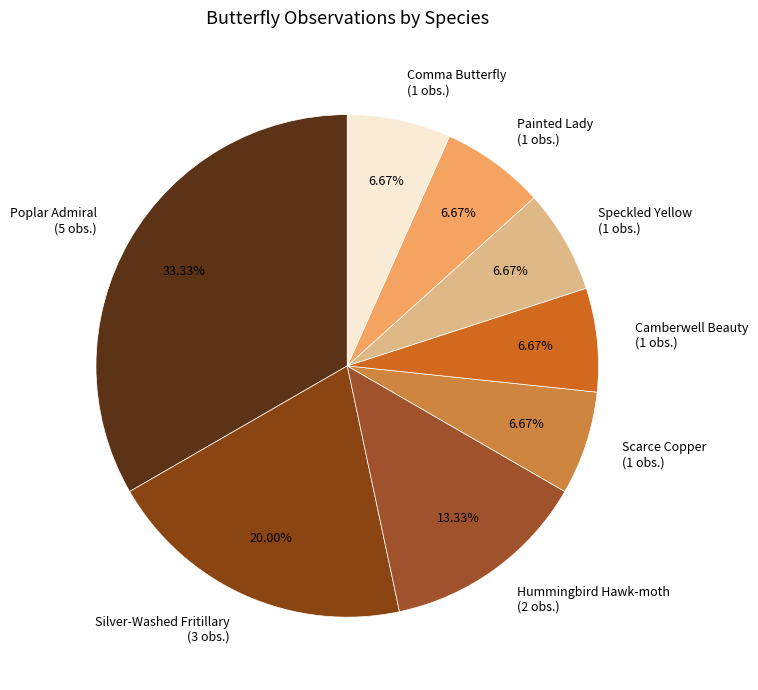

Is Painted Lady the majority of the pie?

No